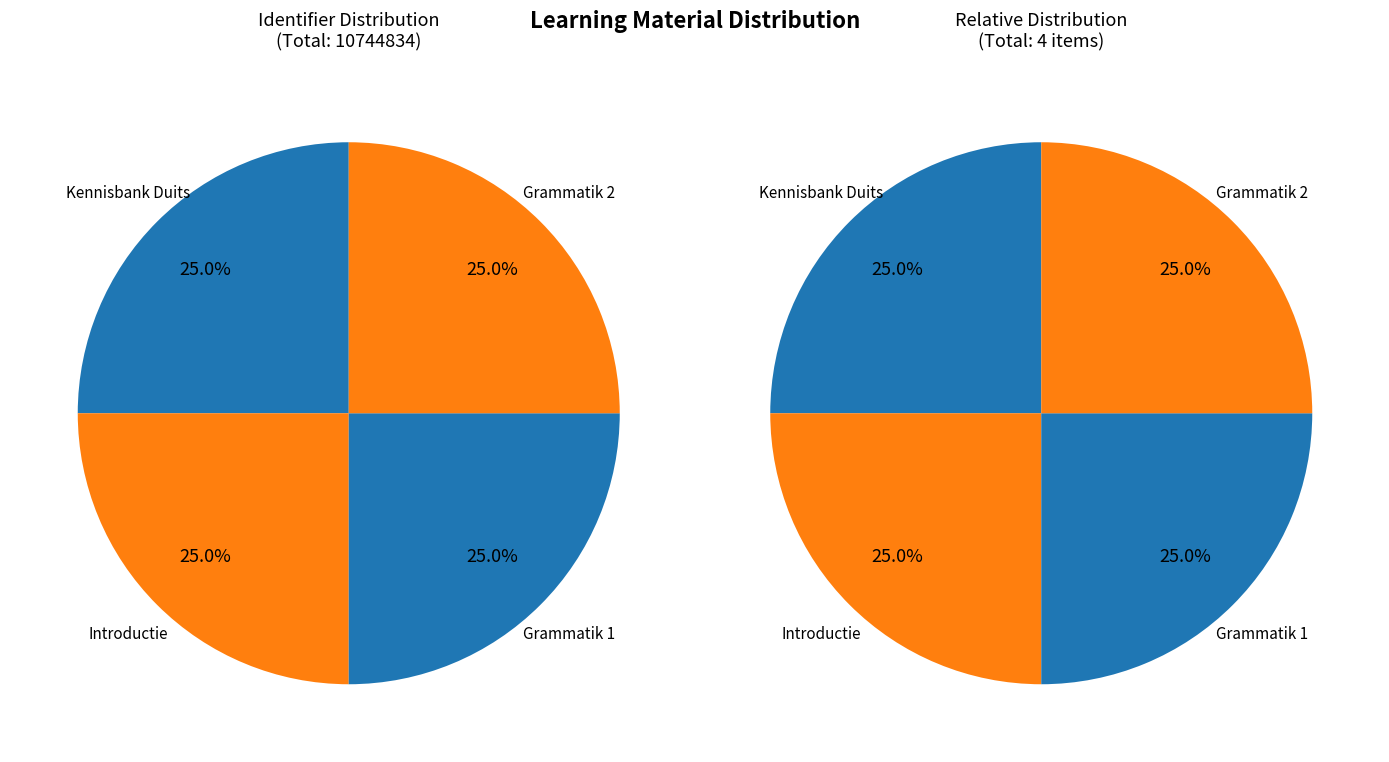

To the nearest percent, what portion does Introductie represent?

25%